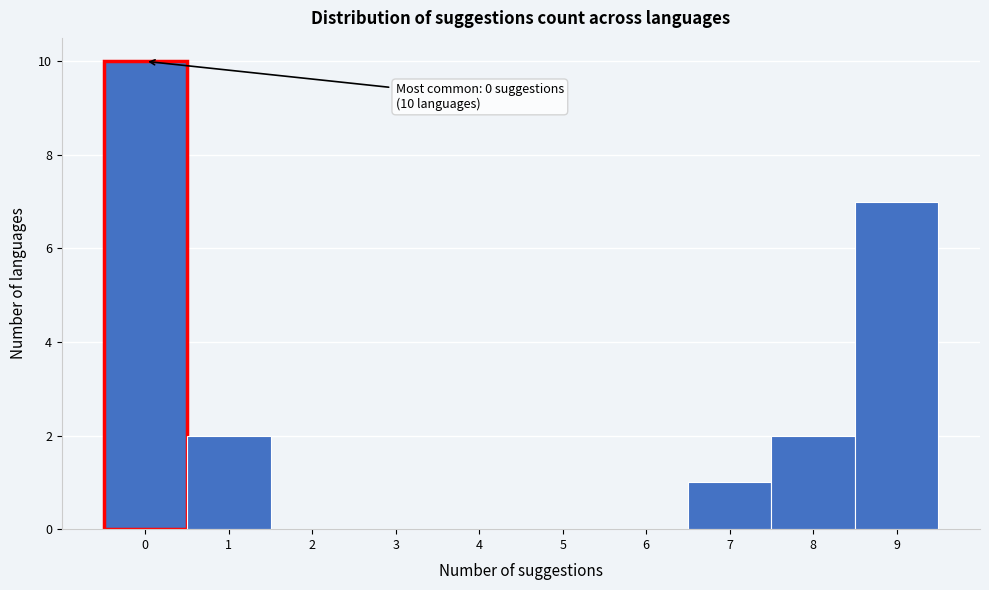

Over which range of the x-axis is the bar tallest?

-0.5 to 0.5